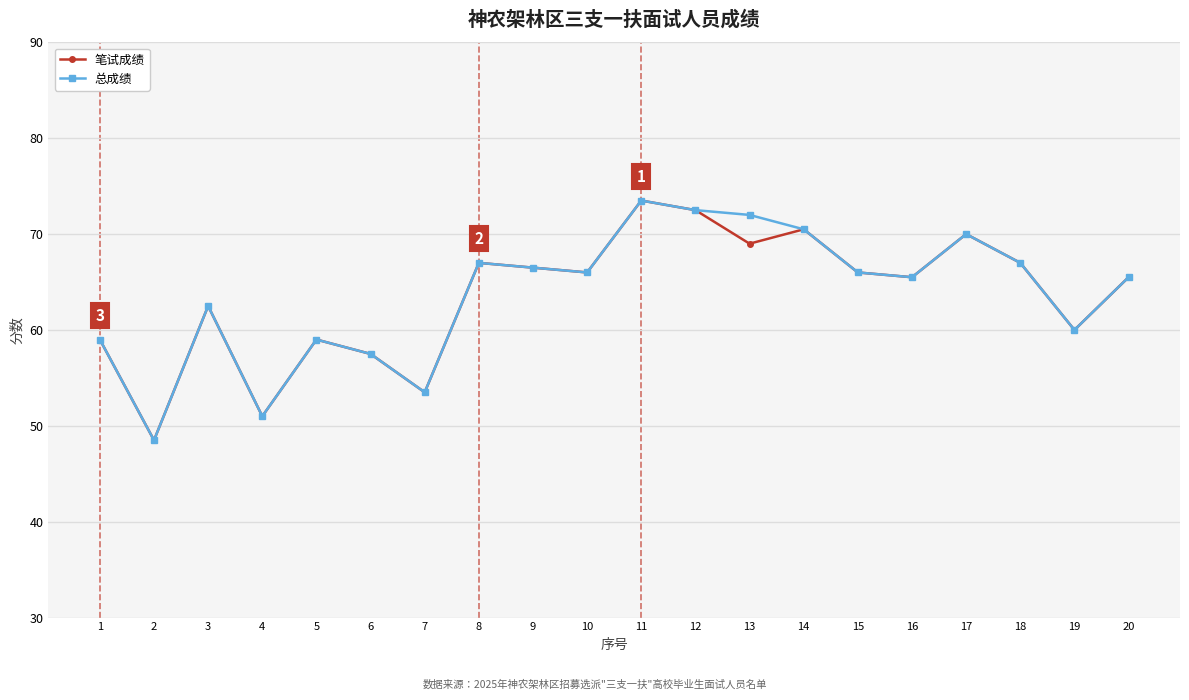

How many data points in 总成绩 are less than 66?

10